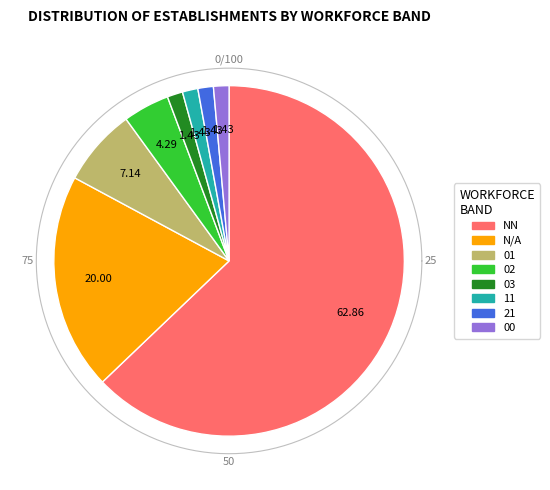

To the nearest percent, what percentage of the pie is ?

20%